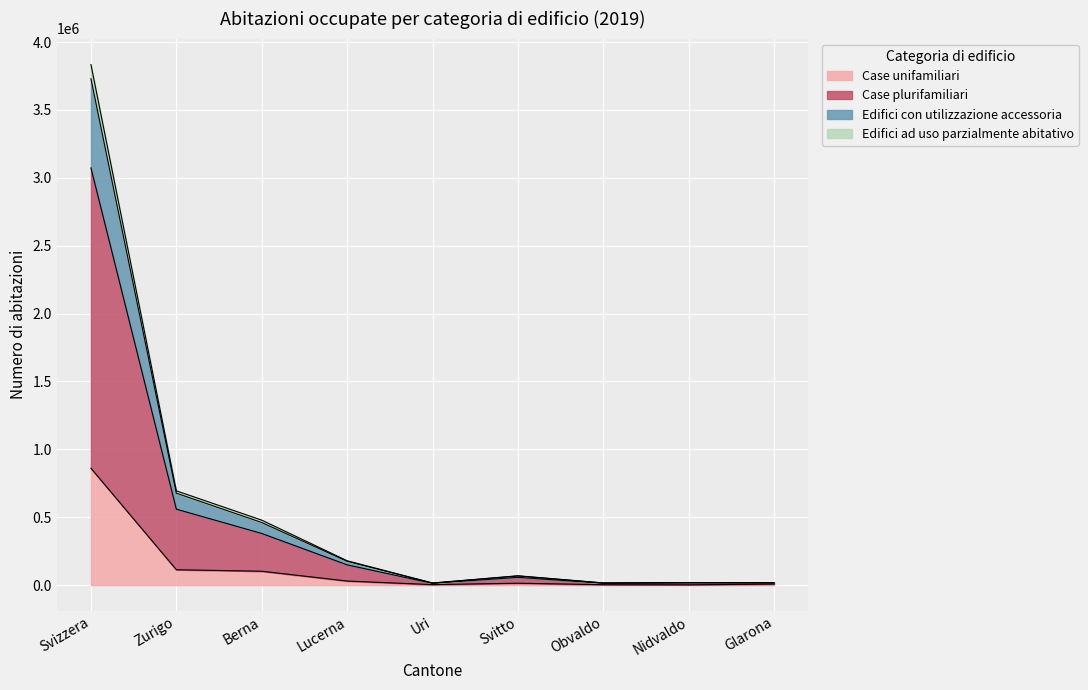

The Case plurifamiliari series shows 231377 at Lucerna. True or false?

False